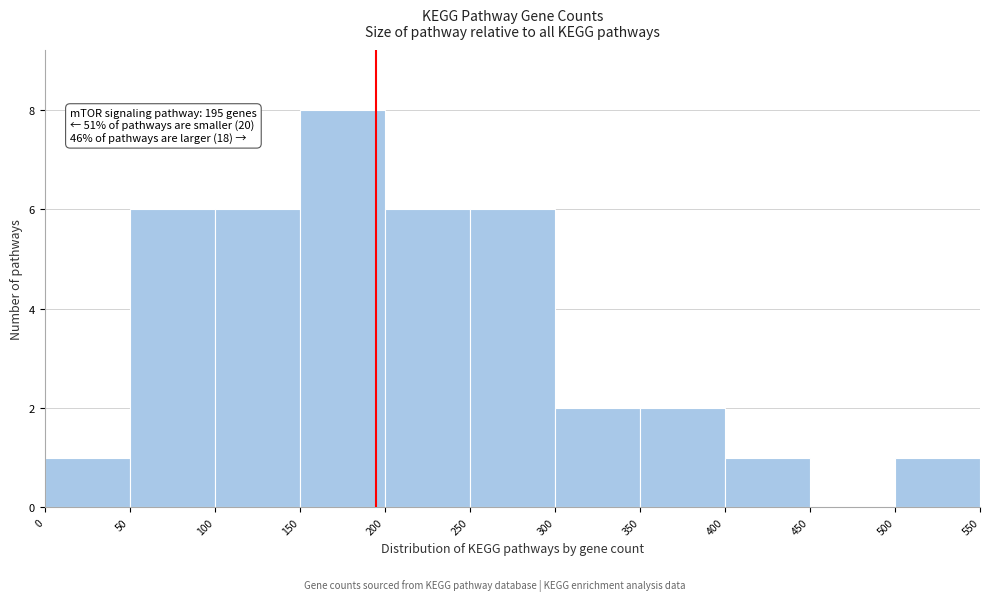

Over which range of the x-axis is the bar tallest?

150 to 200